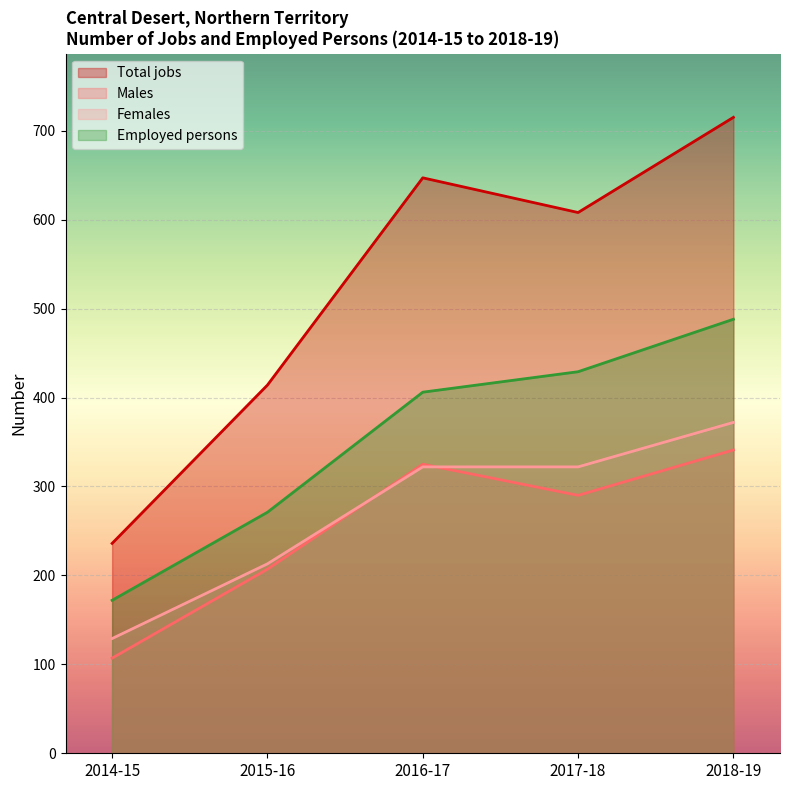

What is the total value across all series at 2018-19?

1916